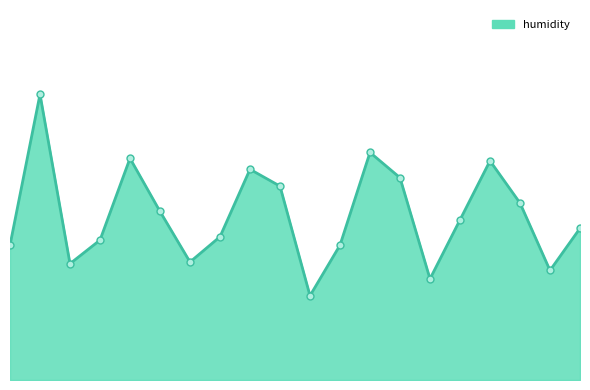

True or false: the data has more than 2 interior local peaks.

True